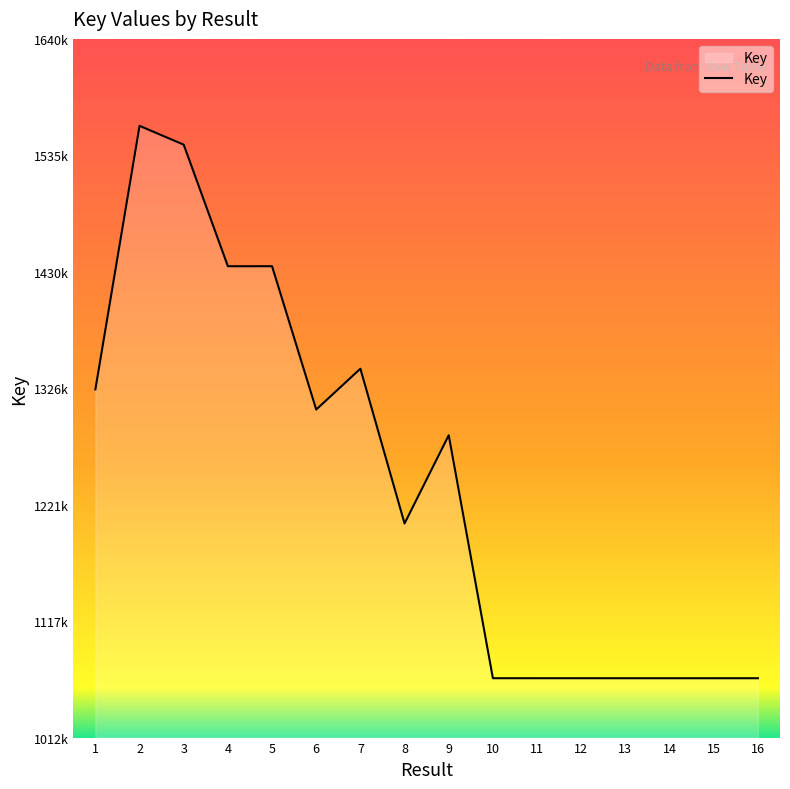

Rank the categories by value from lowest to highest.

16, 15, 13, 14, 12, 11, 10, 8, 9, 6, 1, 7, 4, 5, 3, 2